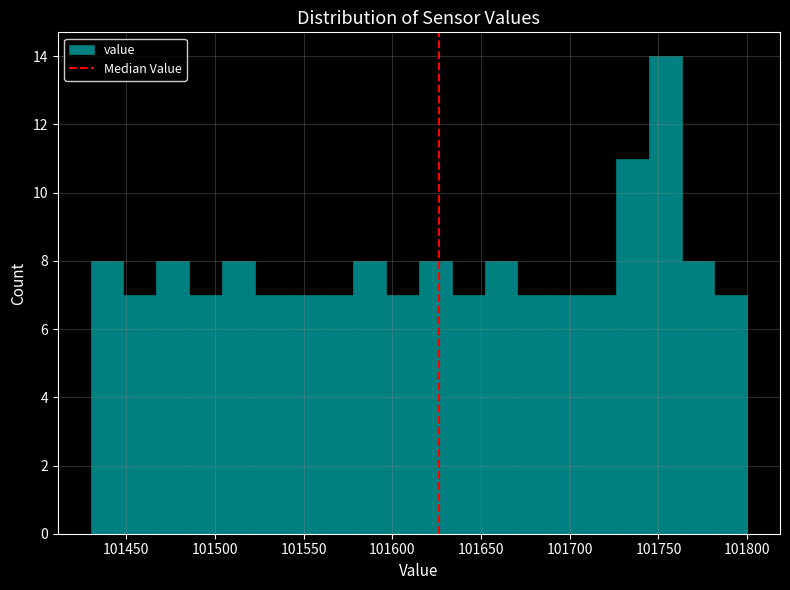

Read against the x-axis, roughly where is the centre of the tallest bar?

101755